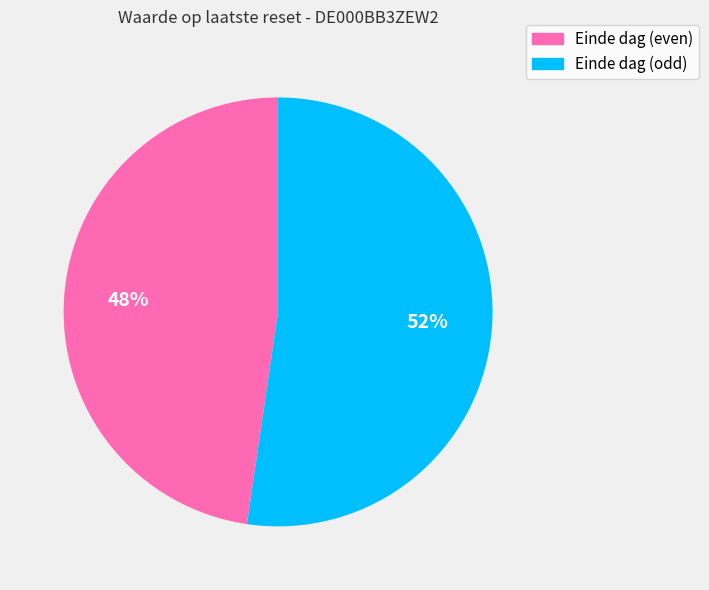

To the nearest percent, what is the average slice percentage?

50%